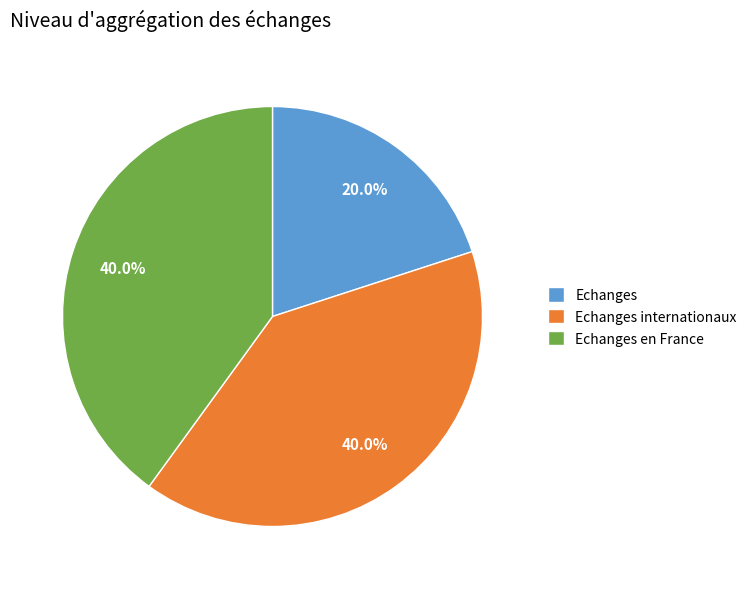

What is the ratio of the value at Echanges internationaux to the value at Echanges en France?

1.0